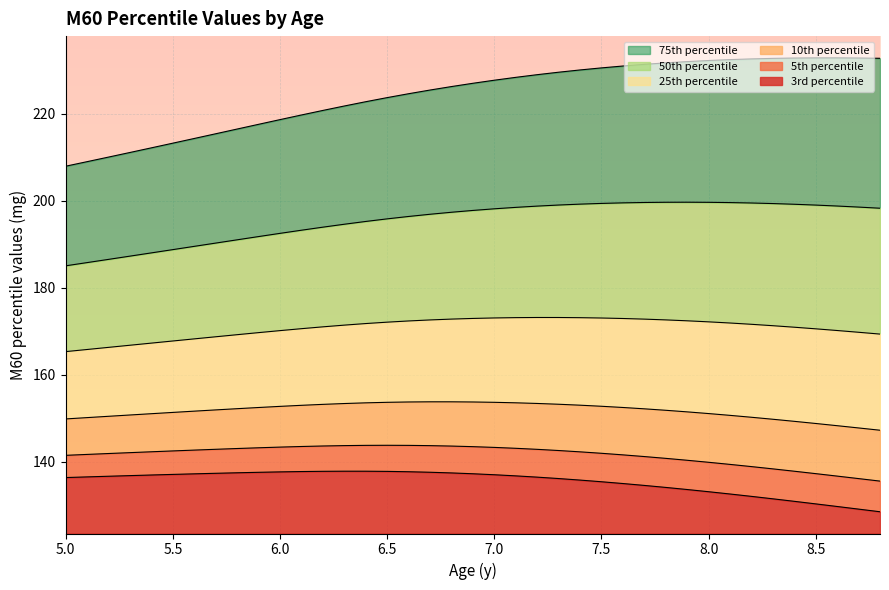

What is the label of the 24th point from the left?

7.3